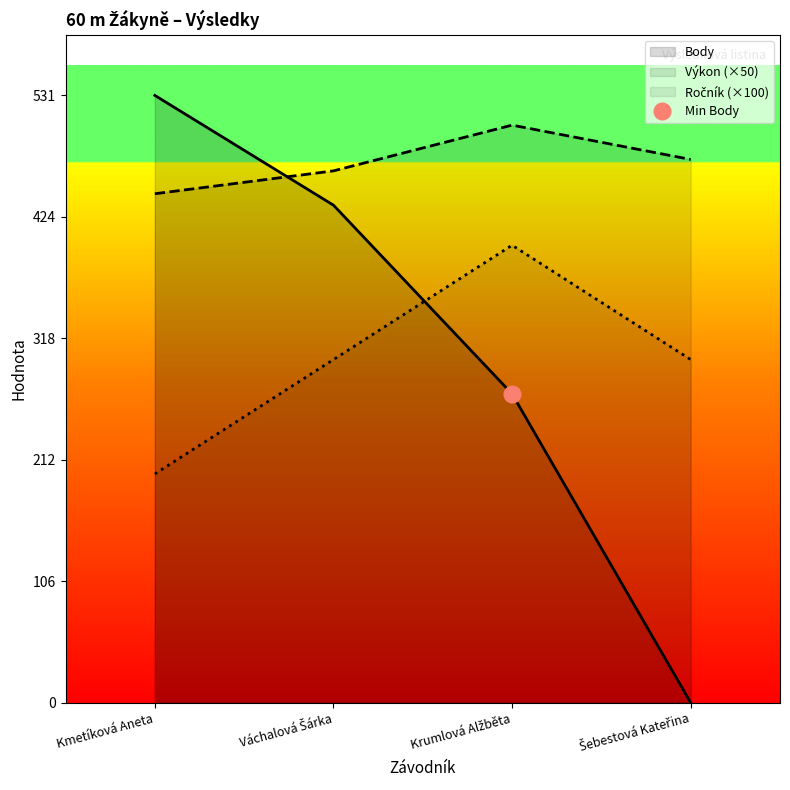

What is the difference between the highest and lowest values at Šebestová Kateřina?

475.0